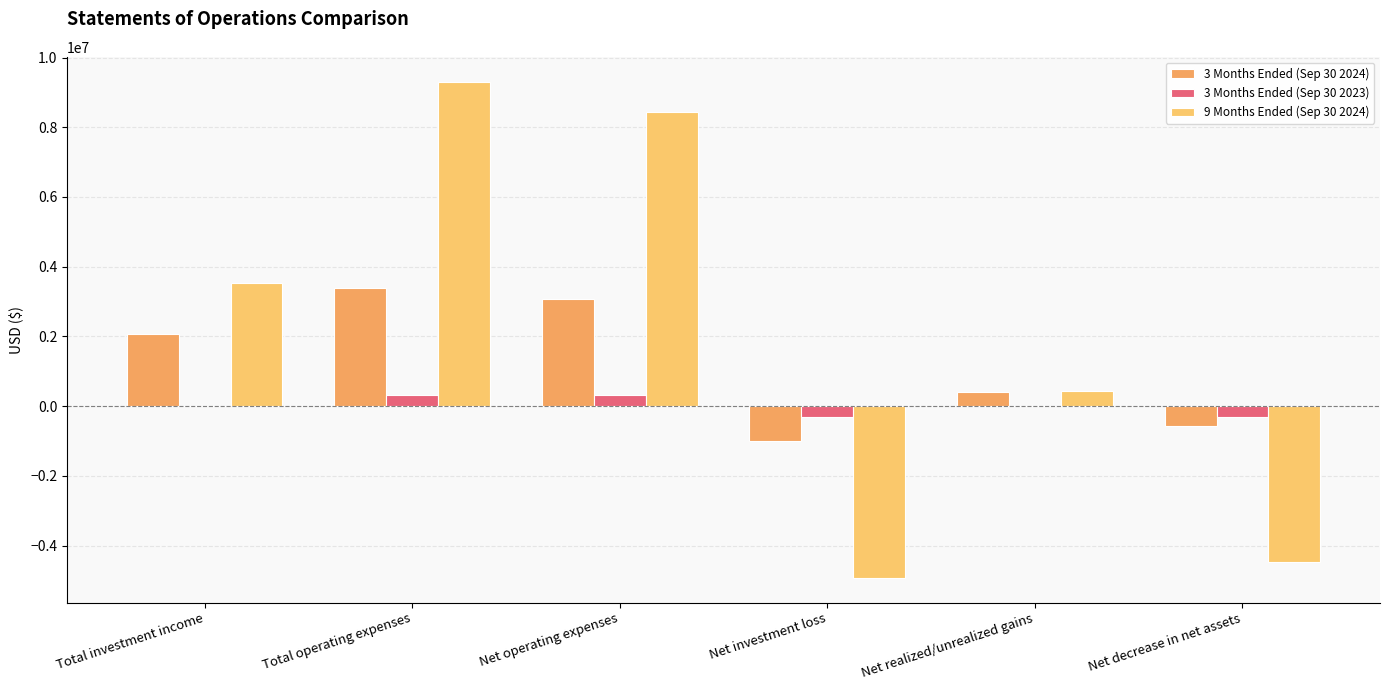

What is the label of the 4th bar from the left?

Net investment loss